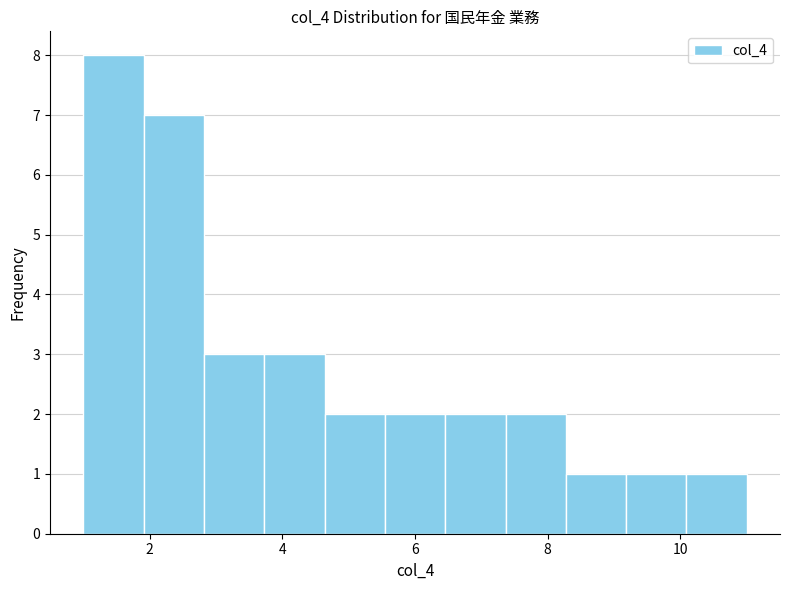

How tall is the bar that spans 7.4 to 8.2 on the x-axis? Neither the bar edges nor the heights are printed on the chart, so give them approximately, as read against the axes.

2